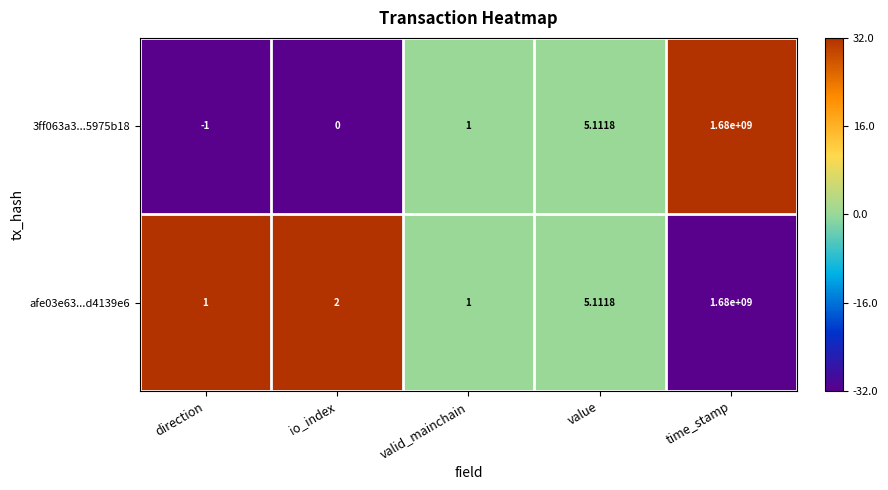

Count the number of categories in the chart.

5